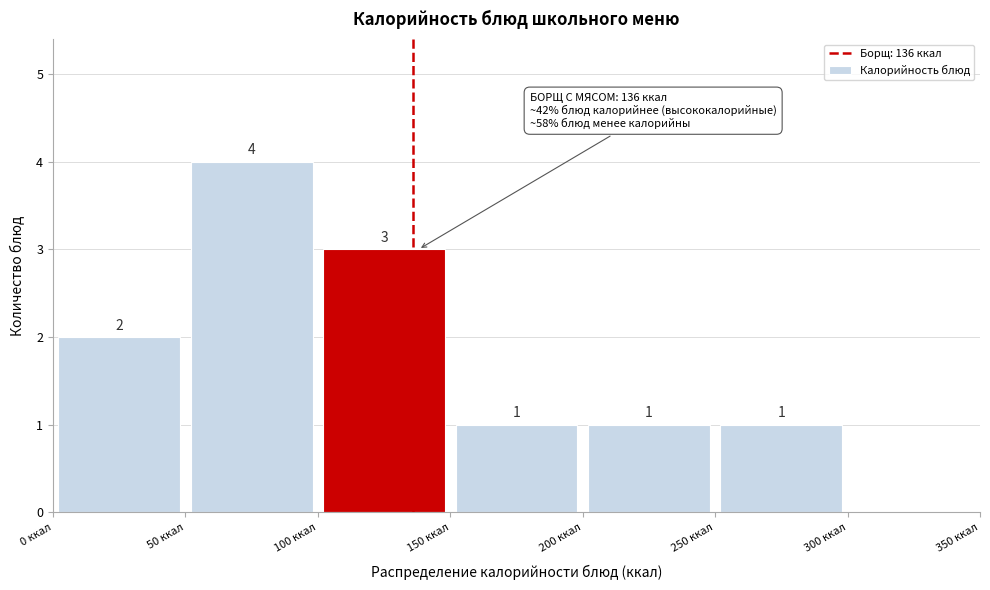

Which range on the x-axis has the tallest bar?

50 to 100